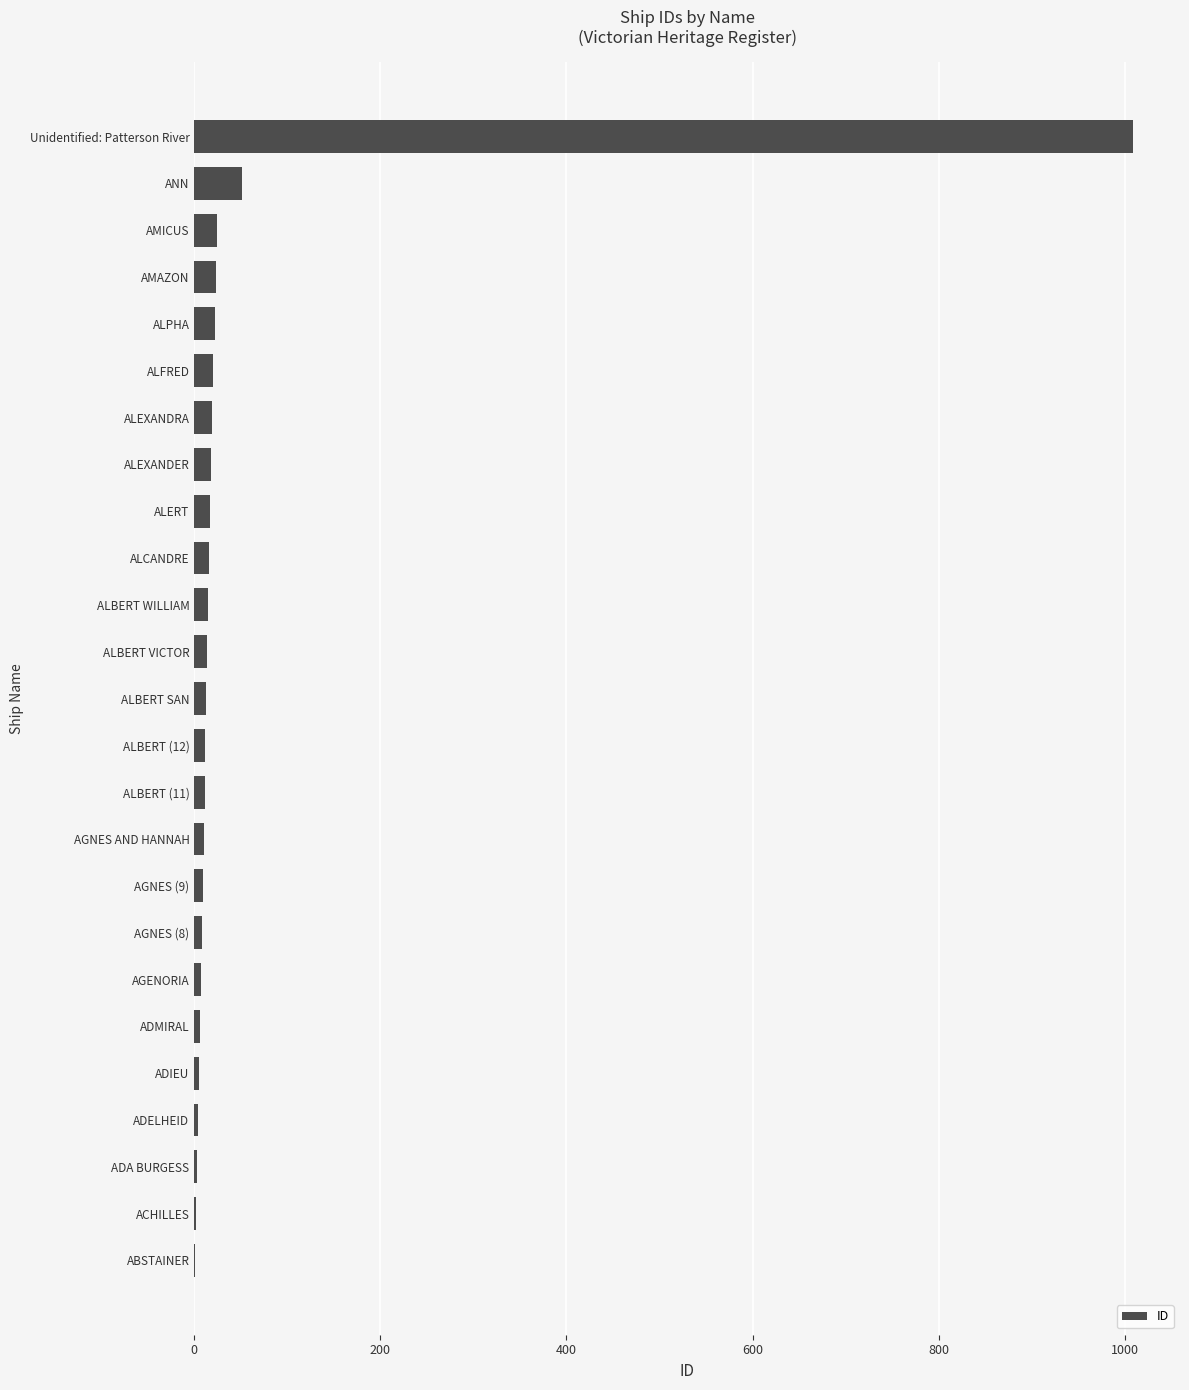

At which label is the value closest to 505?

ANN